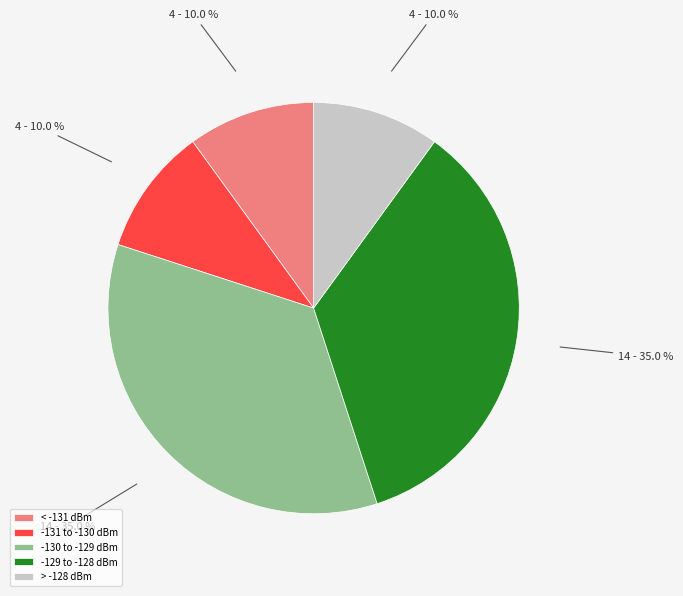

What is the ratio of the value at > -128 dBm to the value at -131 to -130 dBm?

1.0